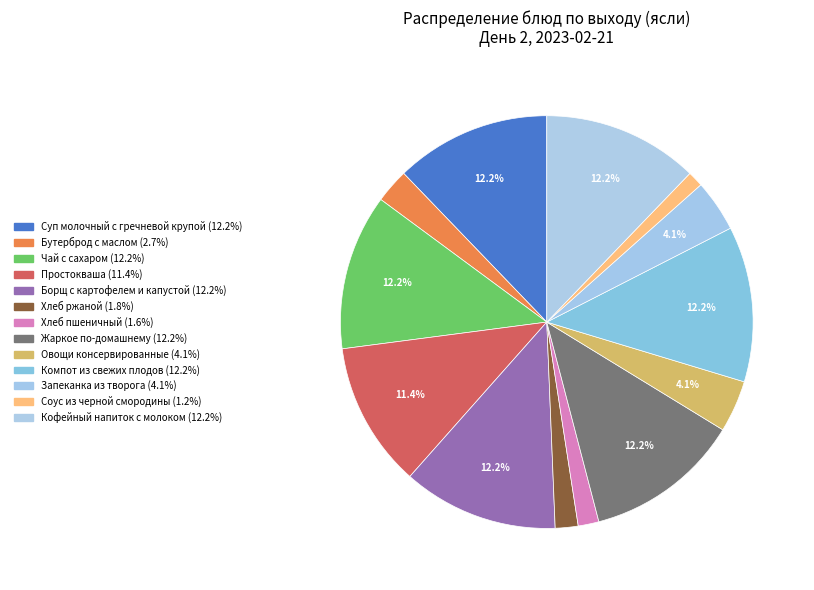

To the nearest percent, what portion does Жаркое по-домашнему represent?

12%